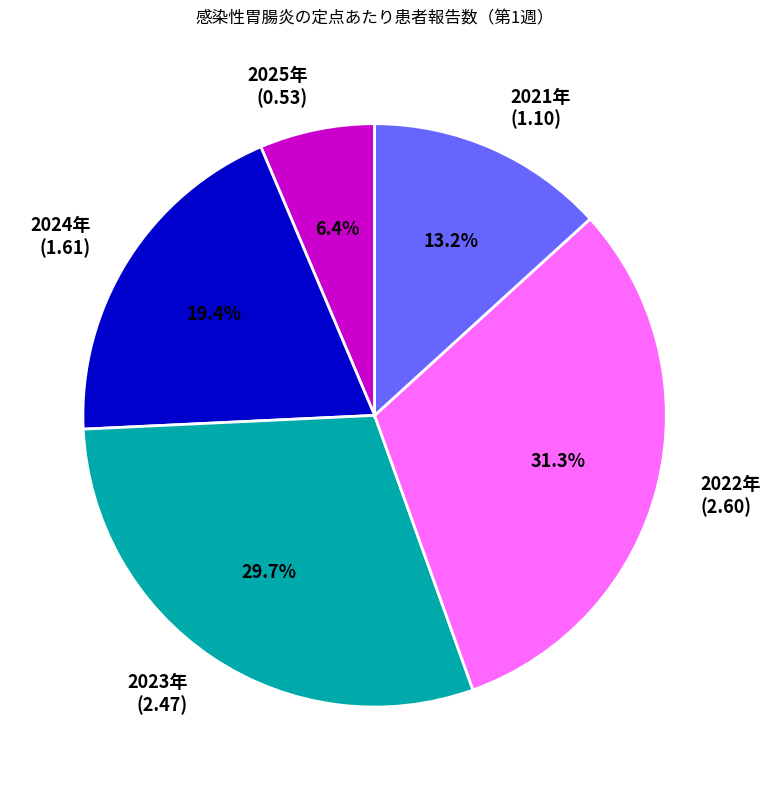

Is there any slice that represents more than half of the pie?

No